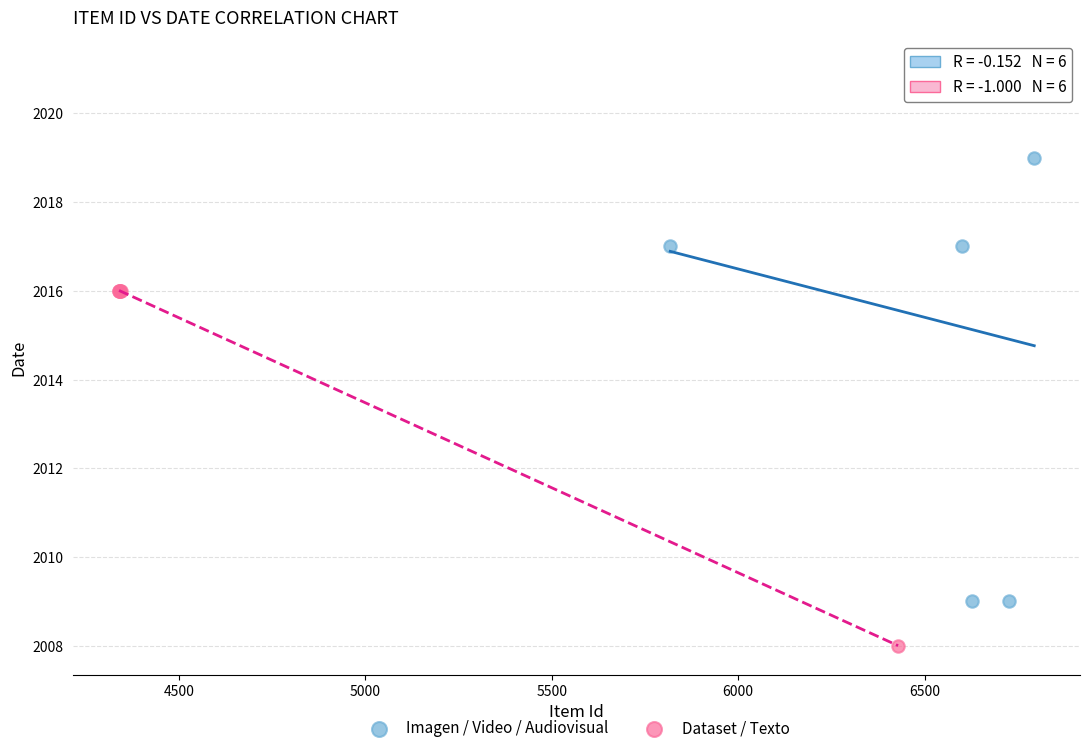

What are all the series names shown in the legend?

Imagen / Video / Audiovisual, Dataset / Texto